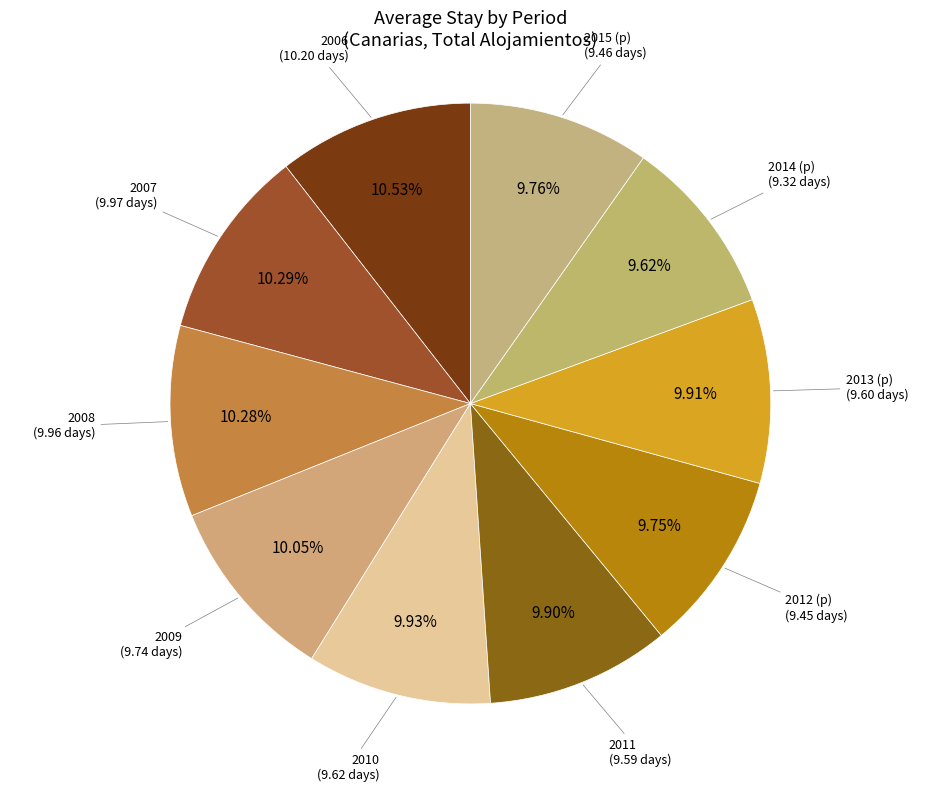

Between 2014 (p) and 2007, which is larger?

2007